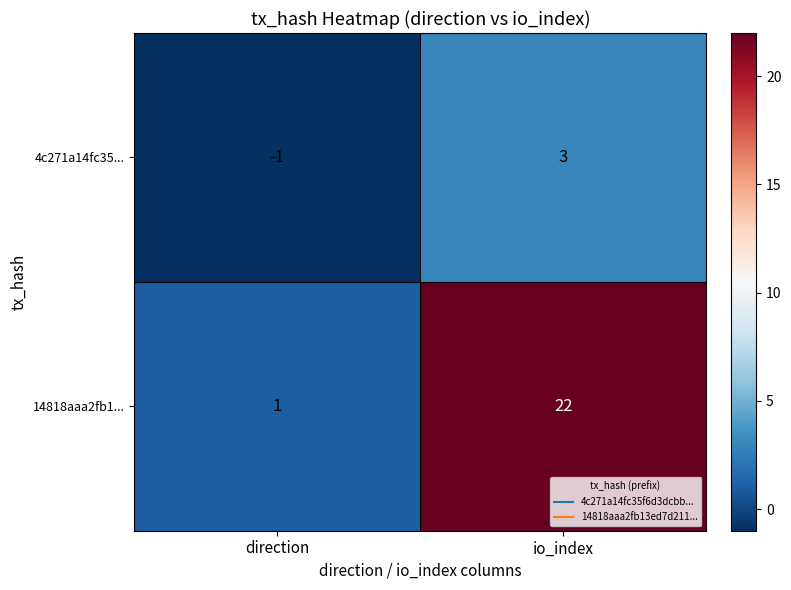

Between direction and io_index, which series saw the biggest shift?

14818aaa2fb1...